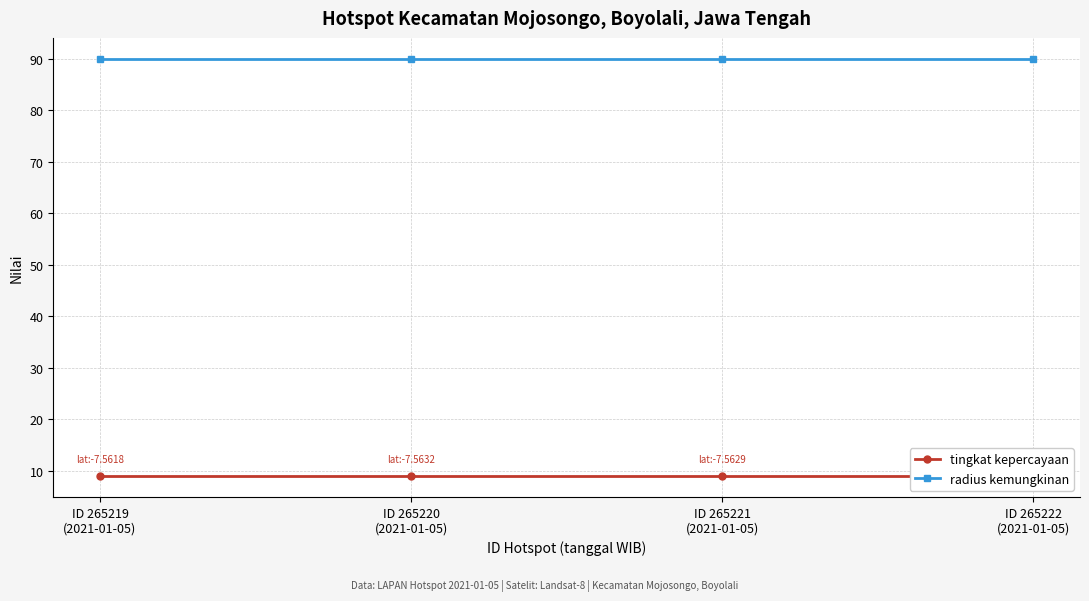

Reading right to left, list all the values displayed in this chart.

tingkat kepercayaan: 9	9	9	9
radius kemungkinan: 90	90	90	90